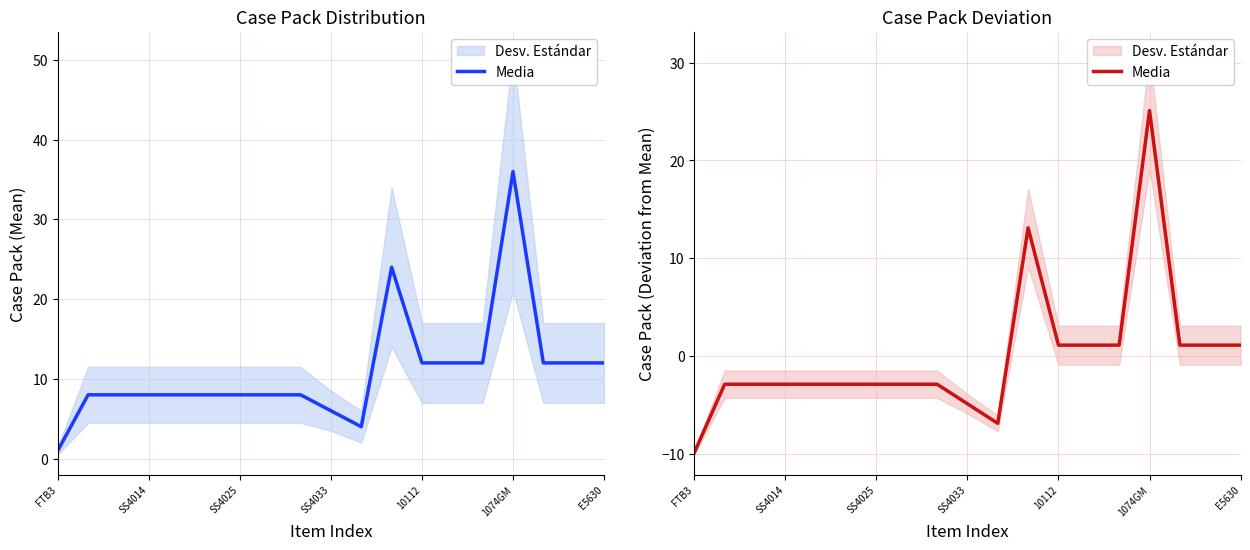

What is the approximate value at 17?

1.1